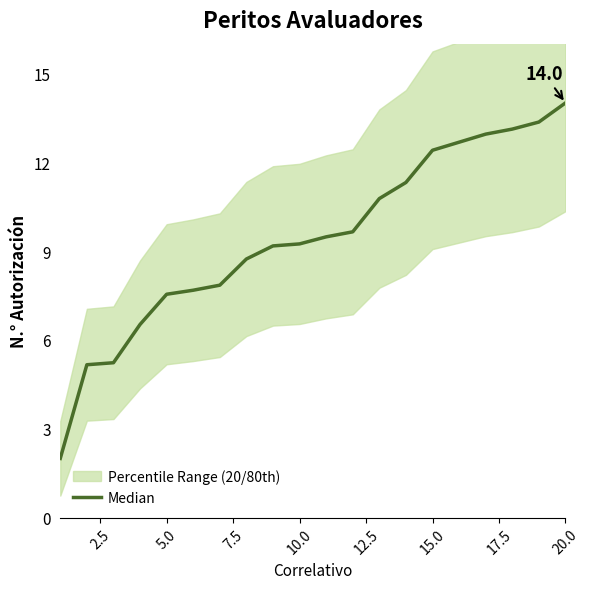

The value at 20.0 is 22.8. True or false?

False